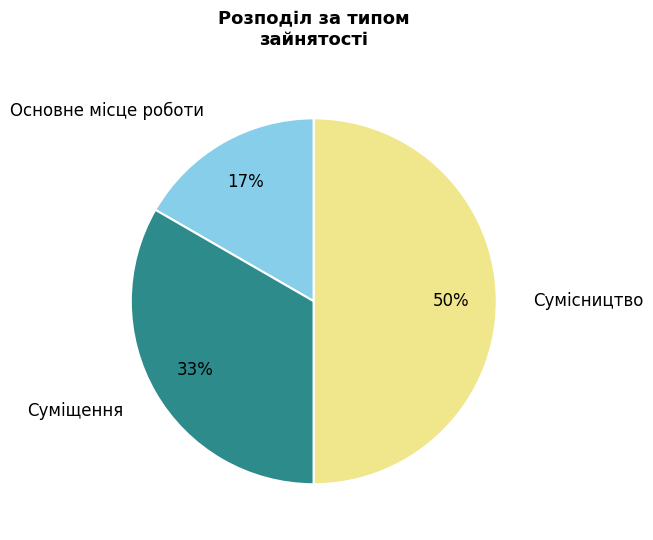

Does Основне місце роботи represent more than half of the total?

No